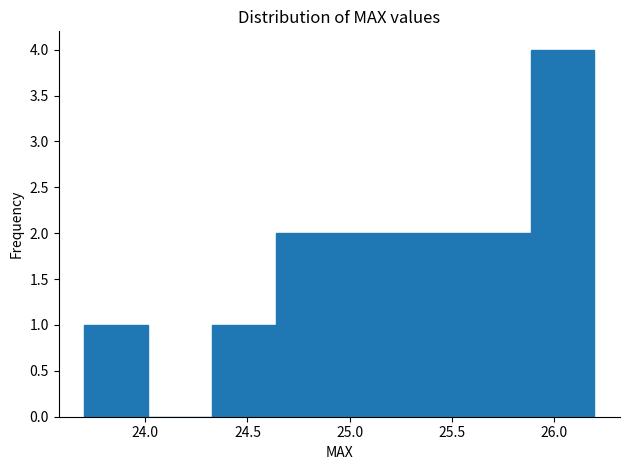

Reading left to right, transcribe this chart: for each bar, give the range it covers on the x-axis and its height. Neither the bar edges nor the heights are printed on the chart, so give them approximately, as read against the axes.

23.70 to 24.00: 1
24.00 to 24.35: 0
24.35 to 24.65: 1
24.65 to 24.95: 2
24.95 to 25.25: 2
25.25 to 25.60: 2
25.60 to 25.90: 2
25.90 to 26.20: 4